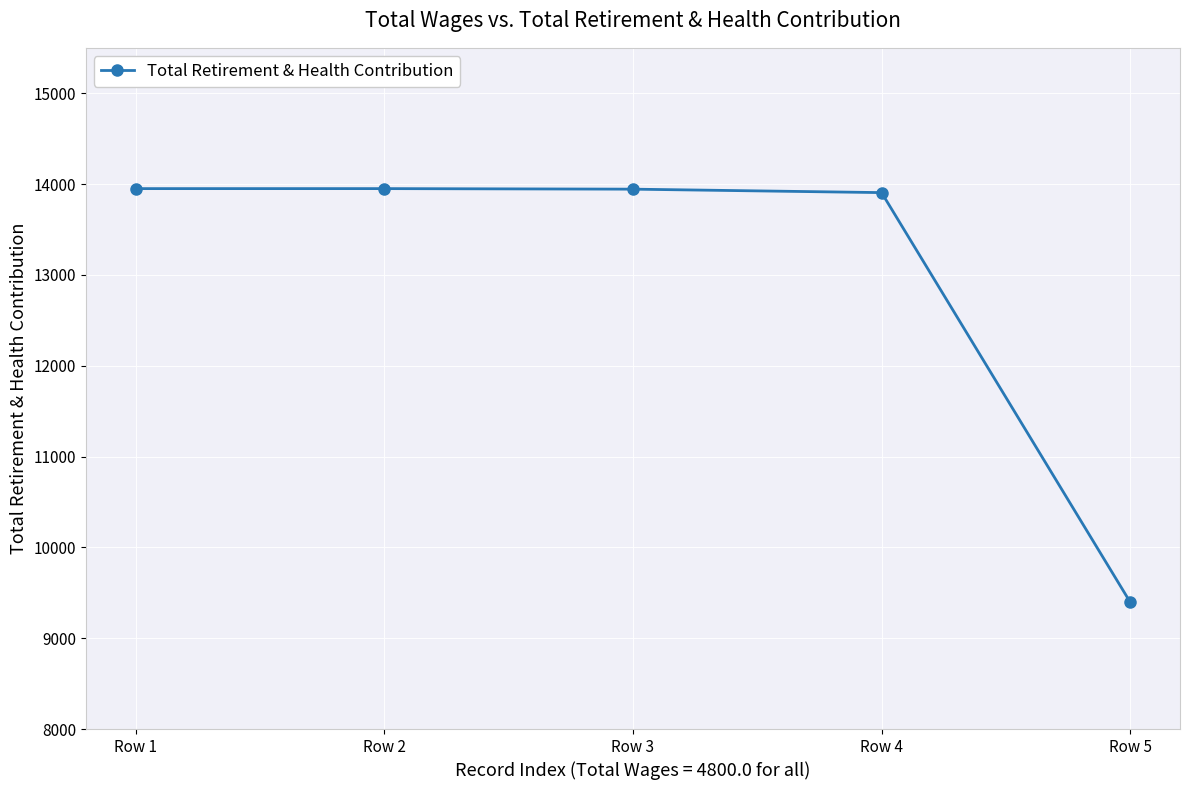

Count the number of data series in this chart.

1